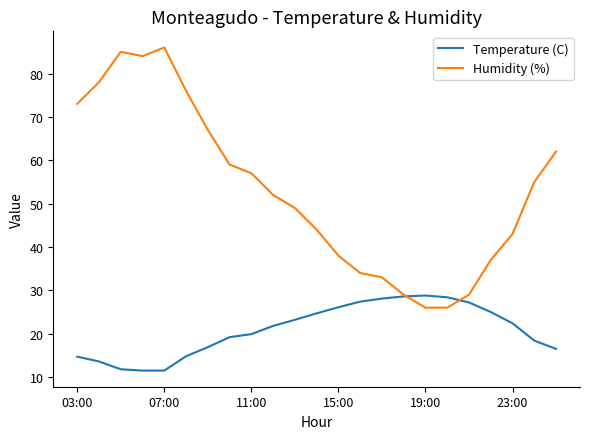

How many lines are shown in the chart?

2